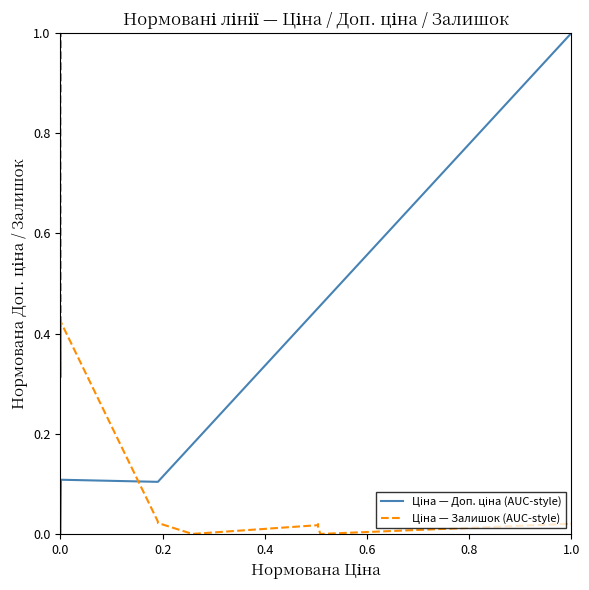

How many lines are shown in the chart?

2